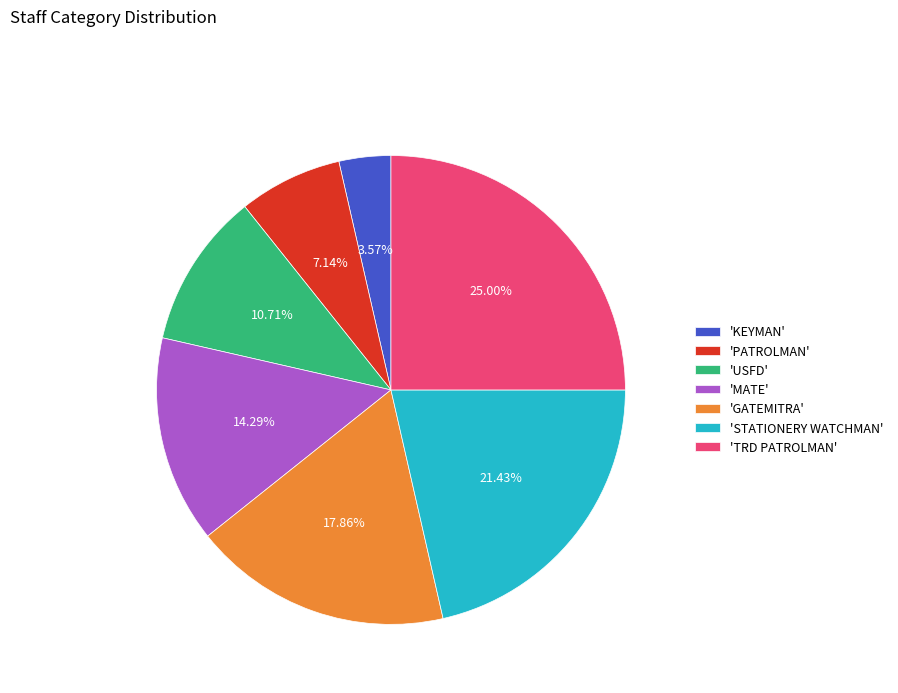

What is the smallest slice in the pie chart?

'KEYMAN'